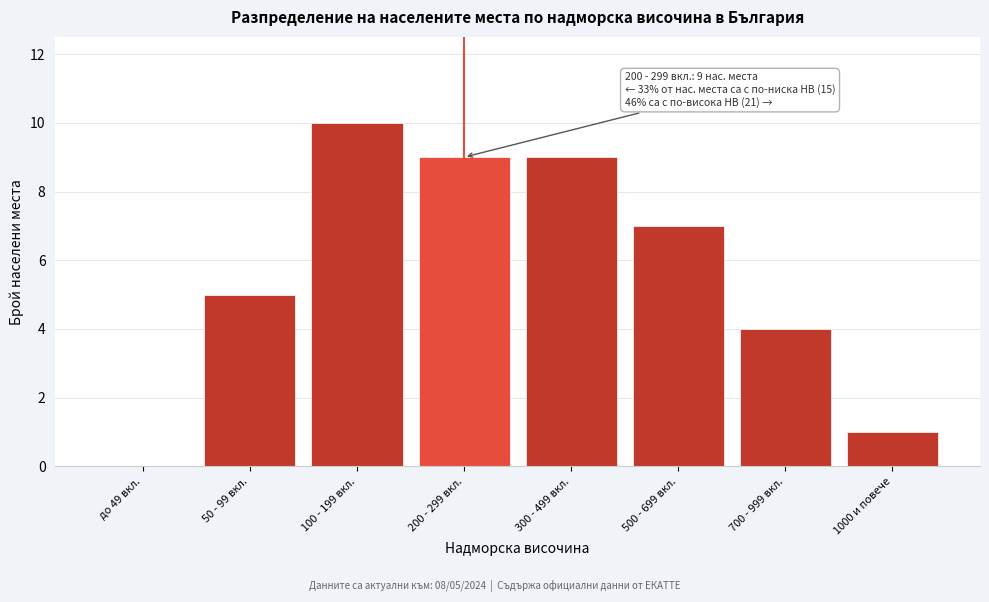

Reading left to right, transcribe all the data shown in this chart.

до 49 вкл.=0	50 - 99 вкл.=5	100 - 199 вкл.=10	200 - 299 вкл.=9	300 - 499 вкл.=9	500 - 699 вкл.=7	700 - 999 вкл.=4	1000 и повече=1